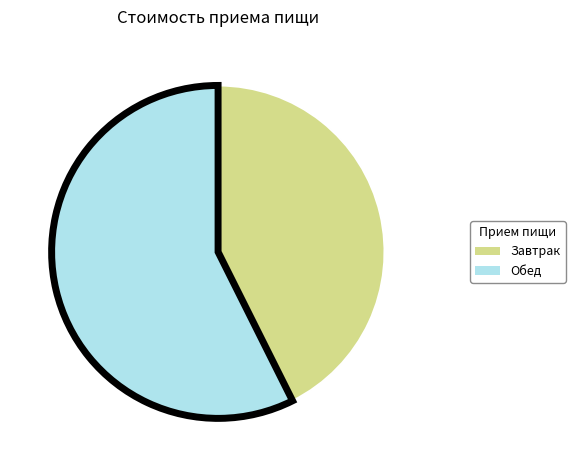

Does any single category account for the majority?

Yes